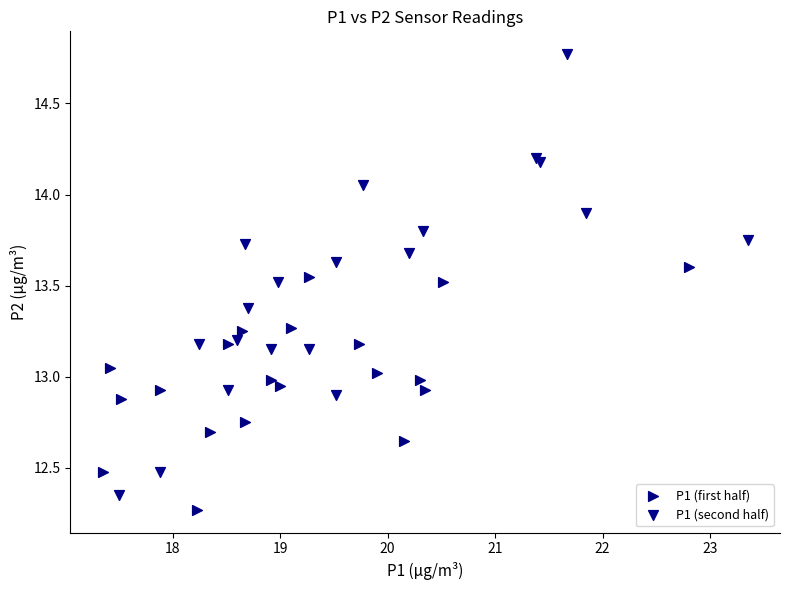

Which series reaches the maximum Y coordinate?

P1 (second half)